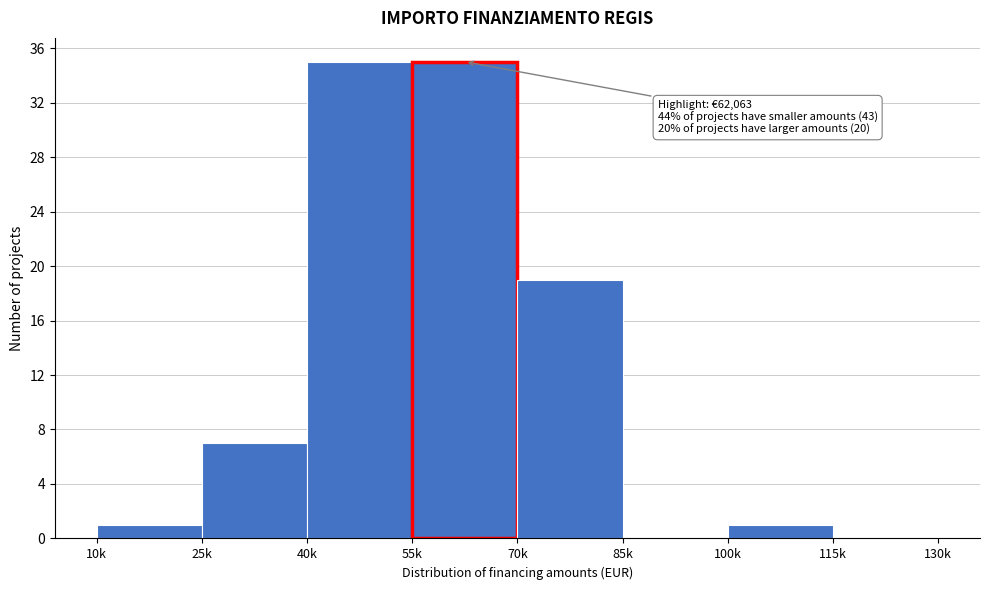

Reading left to right, transcribe all the data shown in this chart.

10k=1	25k=7	40k=35	55k=35	70k=19	85k=0	100k=1	115k=0